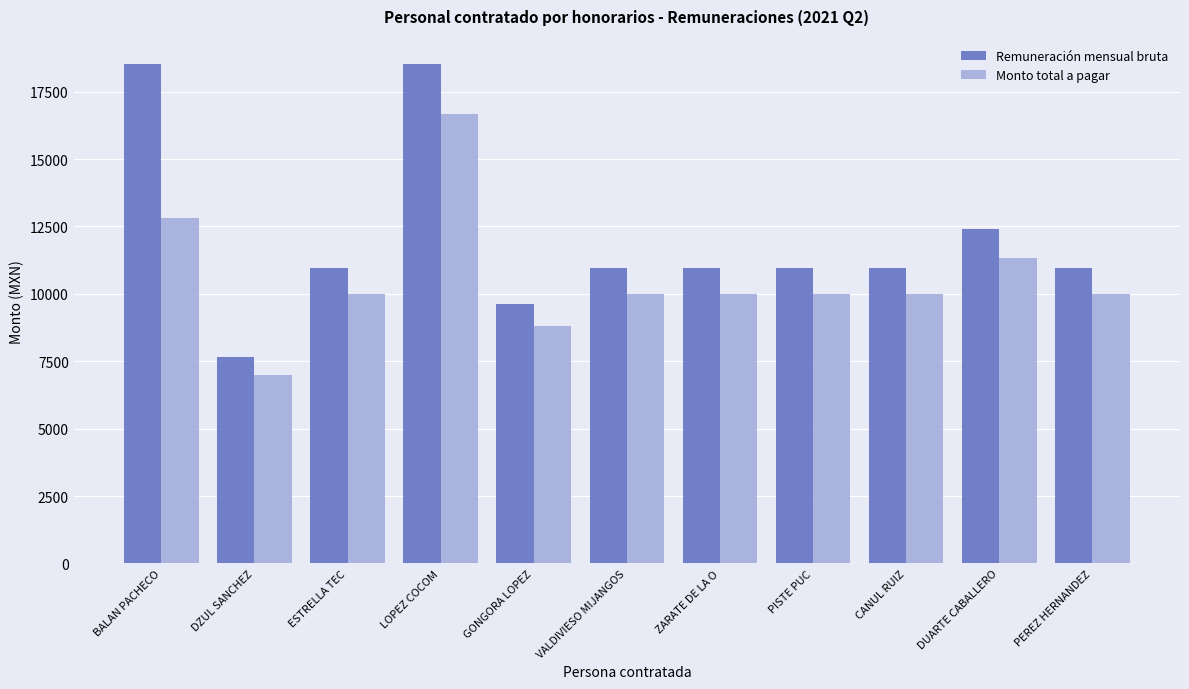

Is it true that Remuneración mensual bruta equals 18103.2 at DUARTE CABALLERO?

False